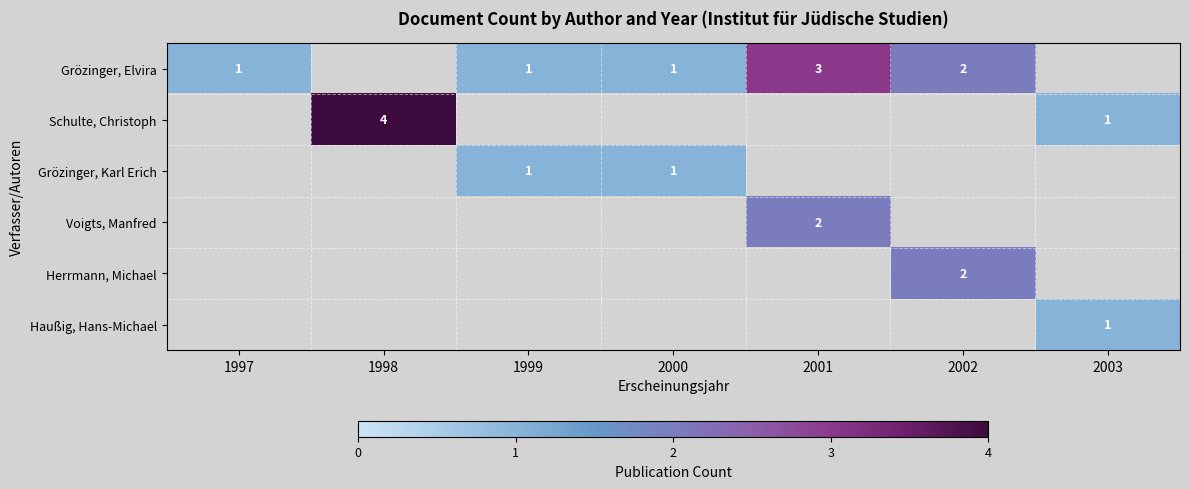

What is the difference between the highest and lowest values at 2001?

1.0